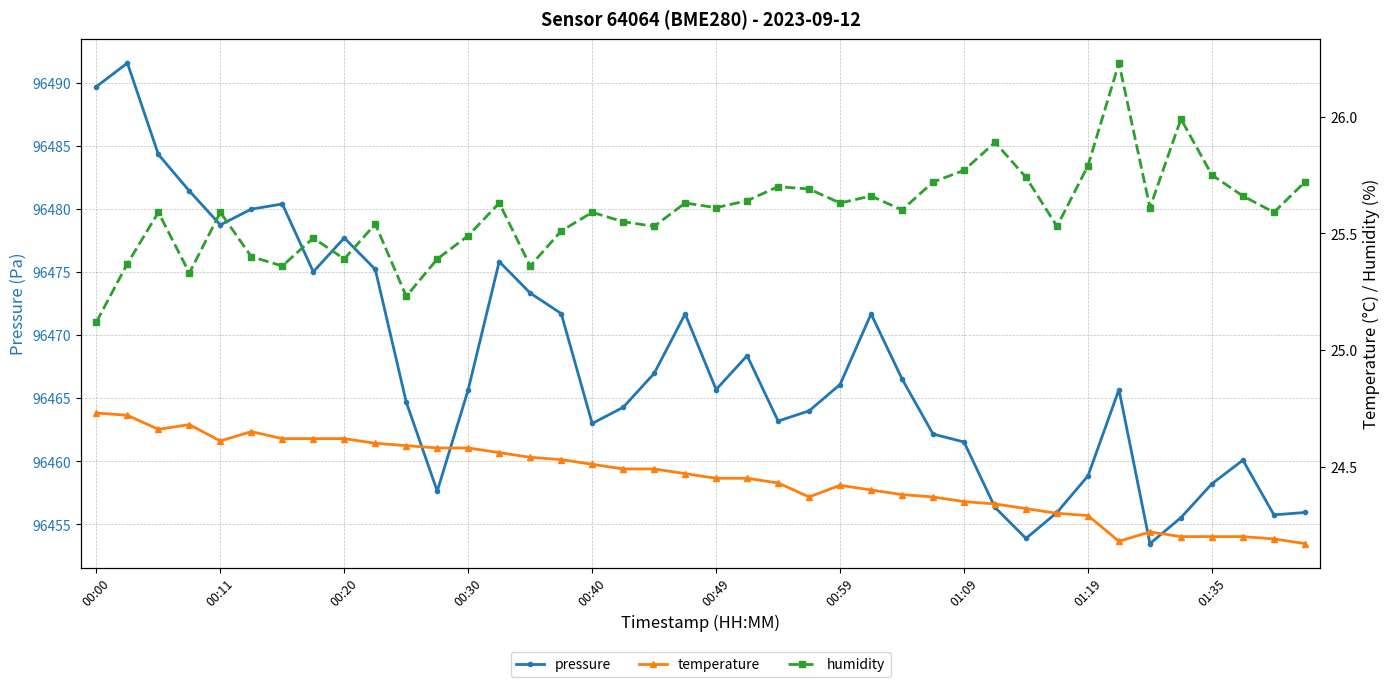

Where is the first local minimum for pressure?

00:11